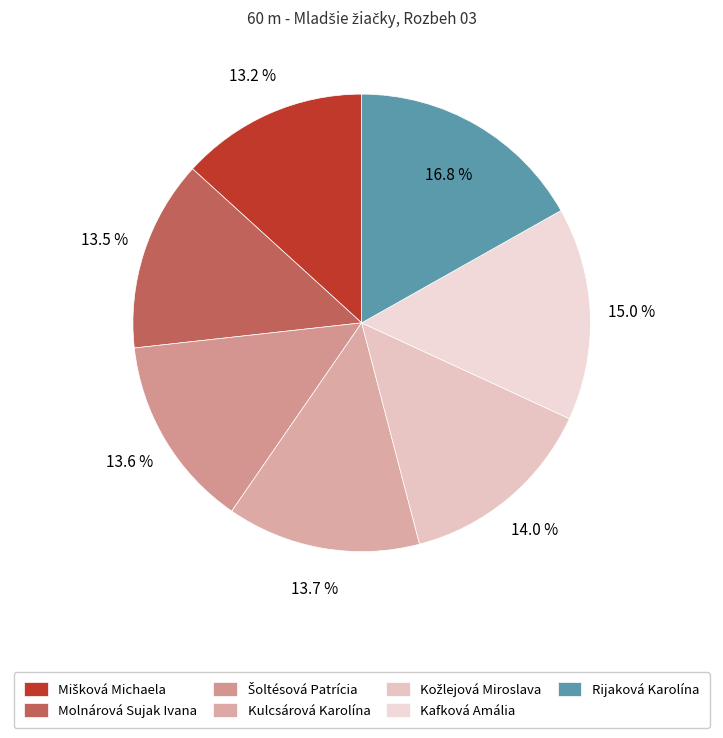

To the nearest percent, what is the average slice percentage?

14%